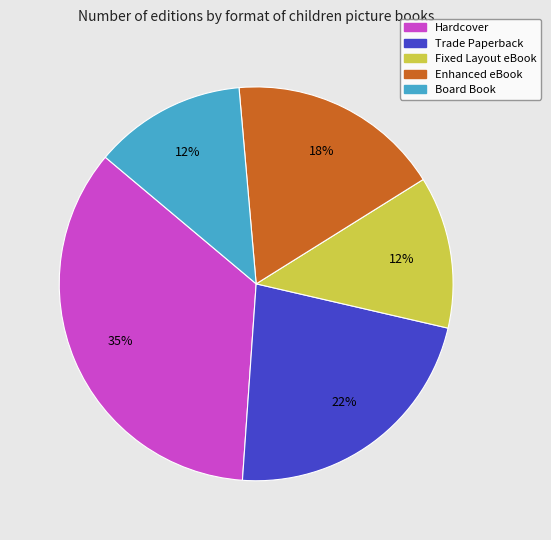

What is the largest slice in the pie chart?

Hardcover